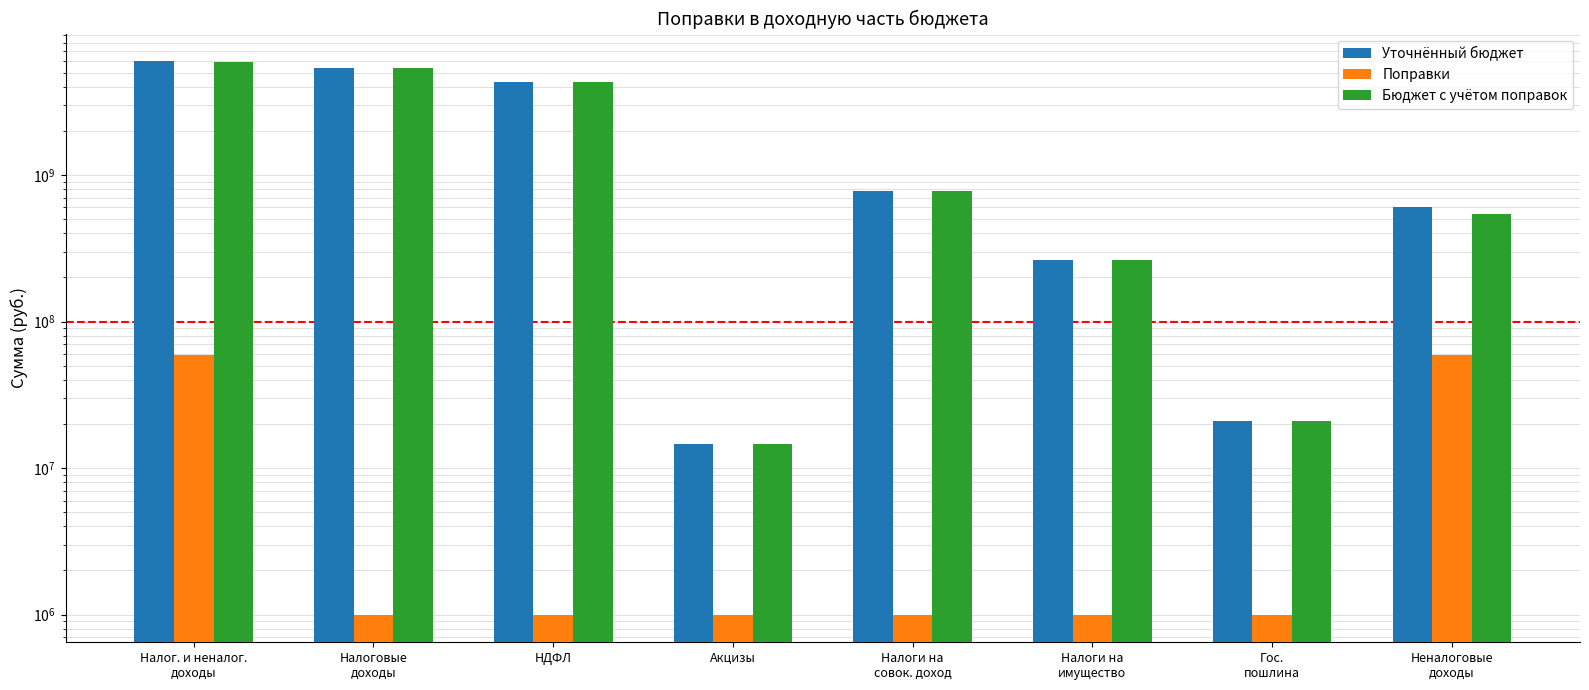

At which label does Поправки reach its minimum?

Налоговые
доходы